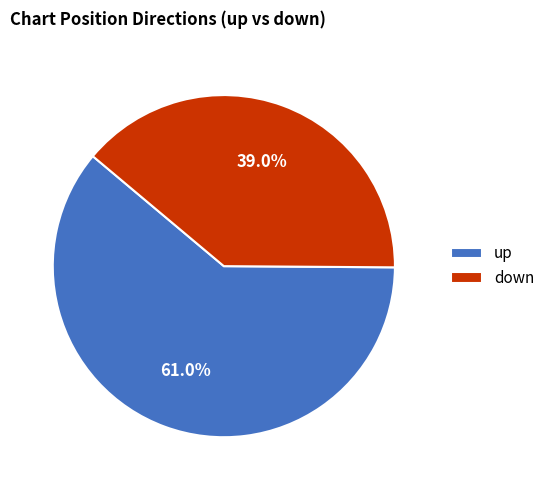

To the nearest percent, what is the difference between the down and up slice percentages?

22%